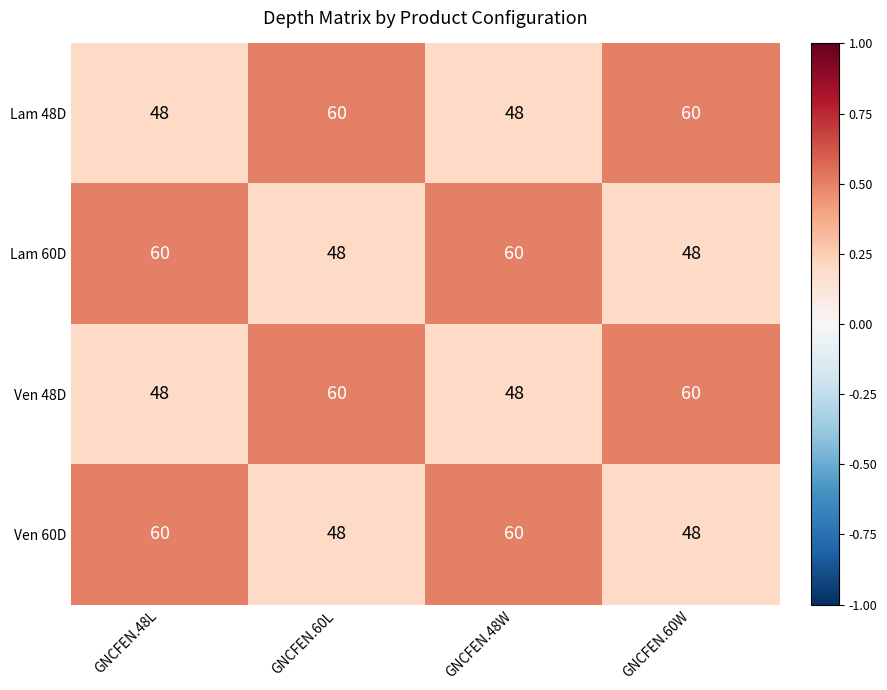

The Lam 48D series shows 48 at GNCFEN.48W. True or false?

True